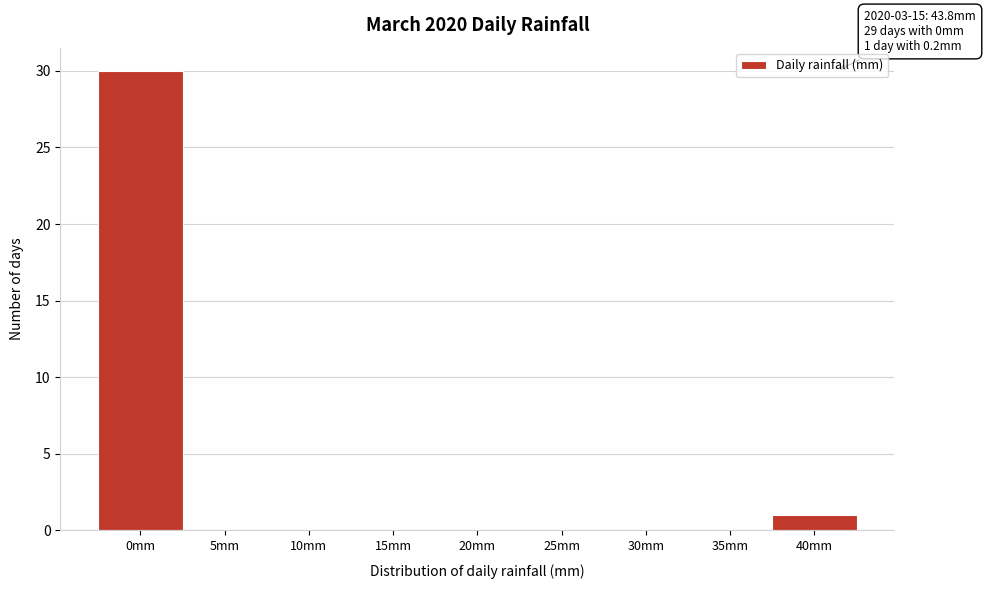

Reading right to left, what are all the values shown in this chart?

40mm=1	35mm=0	30mm=0	25mm=0	20mm=0	15mm=0	10mm=0	5mm=0	0mm=30